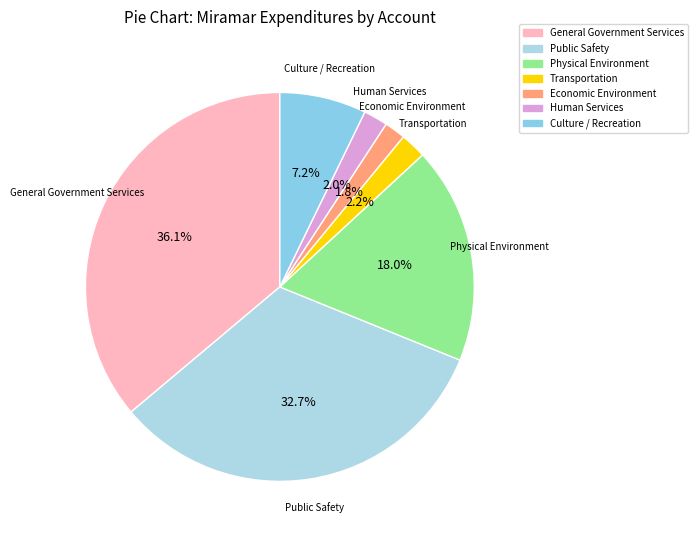

To the nearest percent, what portion does Culture / Recreation represent?

7%